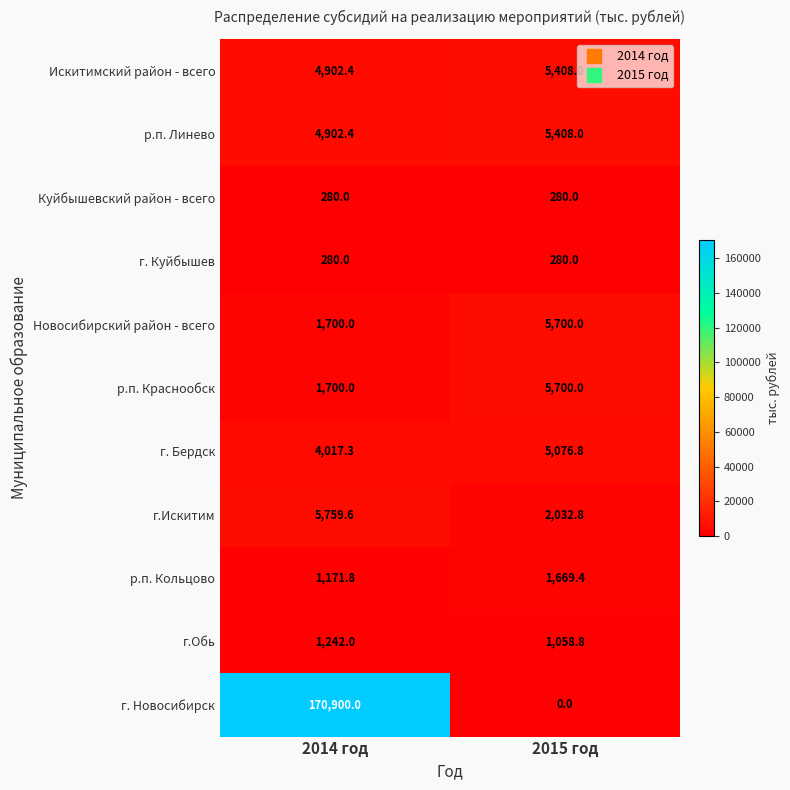

How many categories are shown in the chart?

2